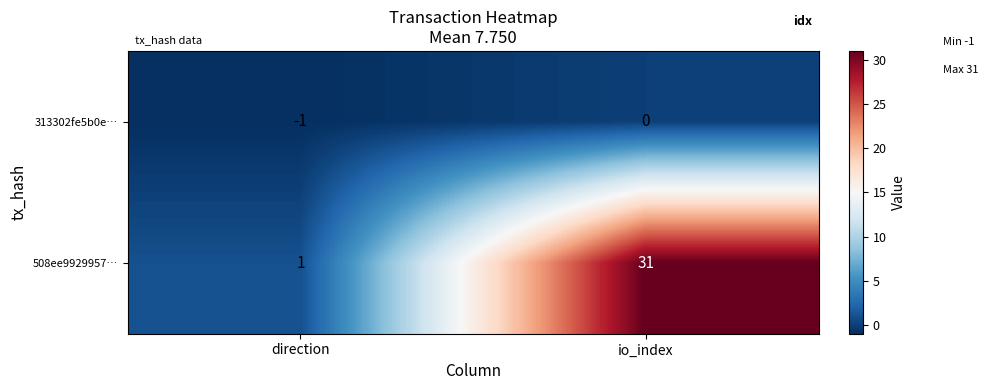

True or false: 508ee9929957… has a value of 19 at io_index.

False